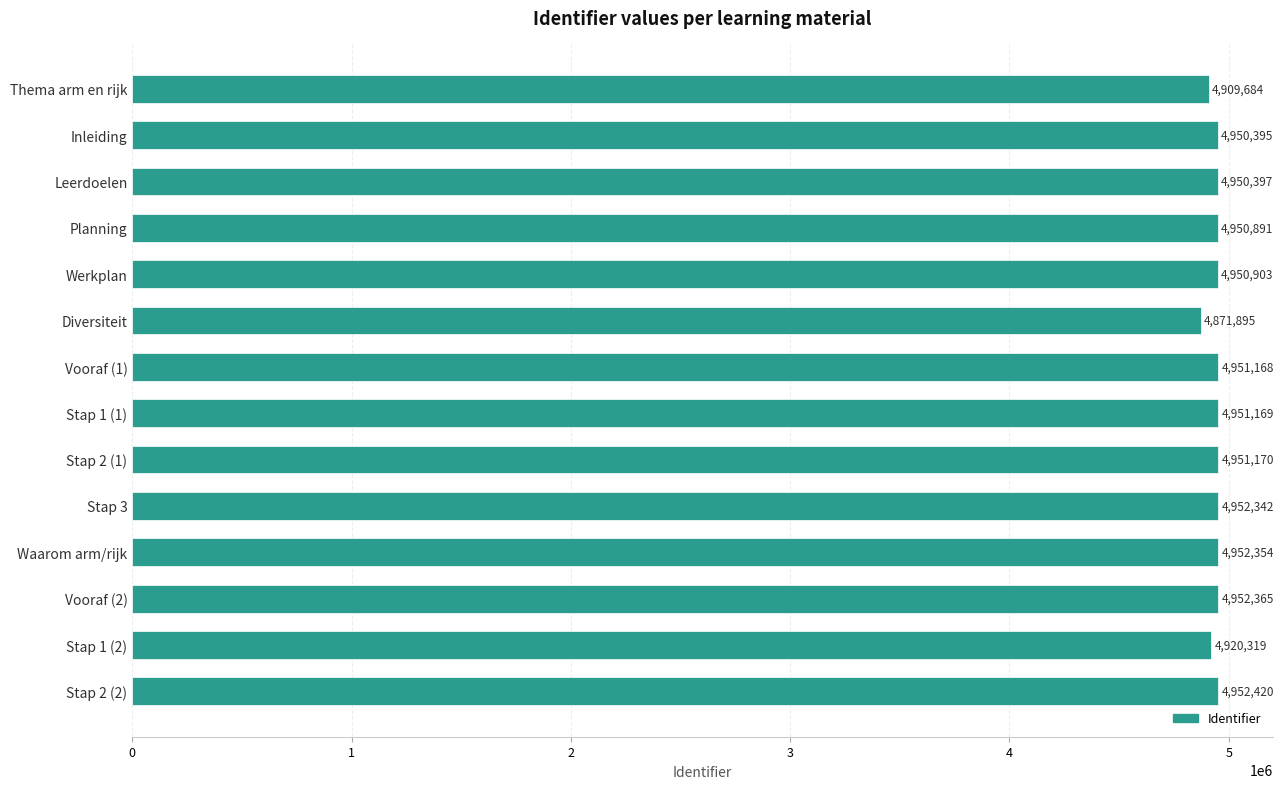

How many series are shown in this chart?

1